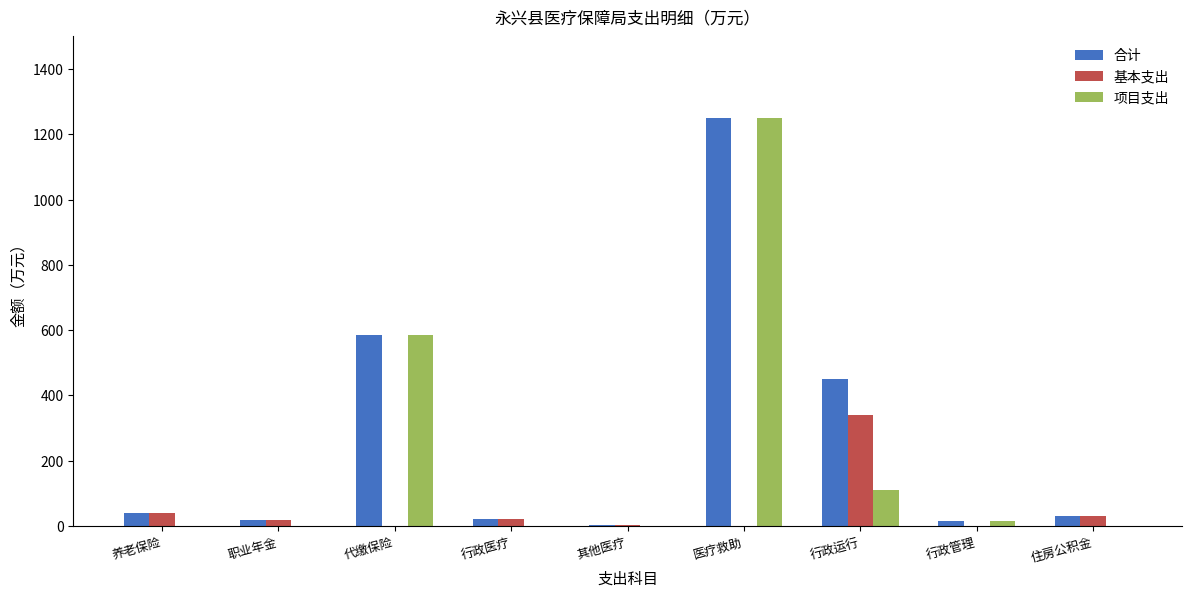

What is the sum of all 基本支出 values?

452.1